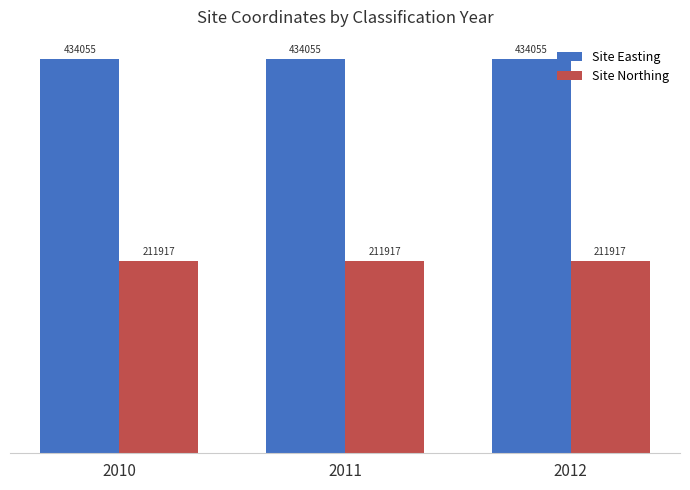

How many bars are there in total?

6